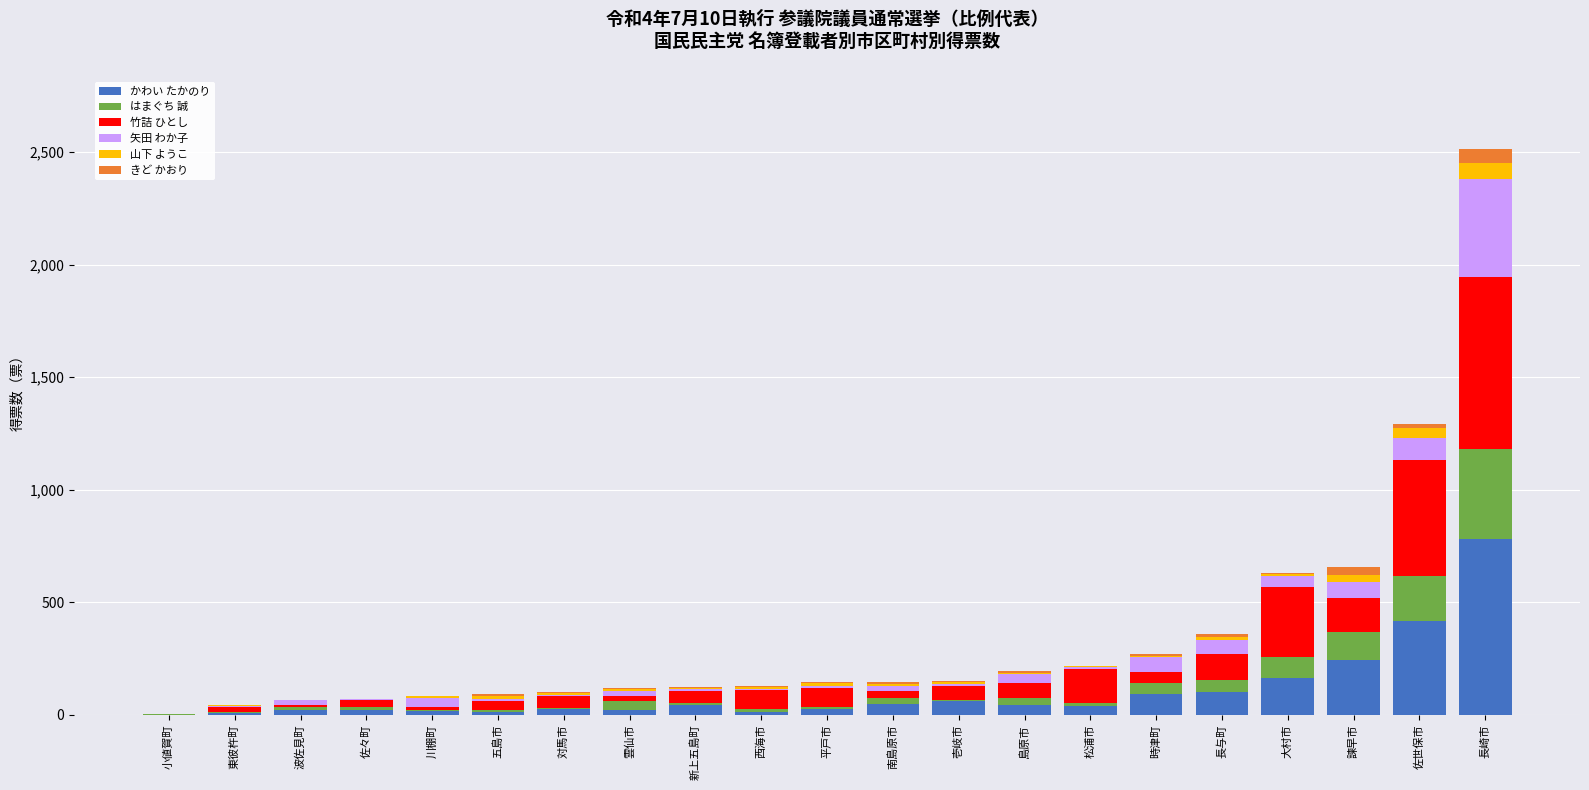

Are the bars horizontal?

No